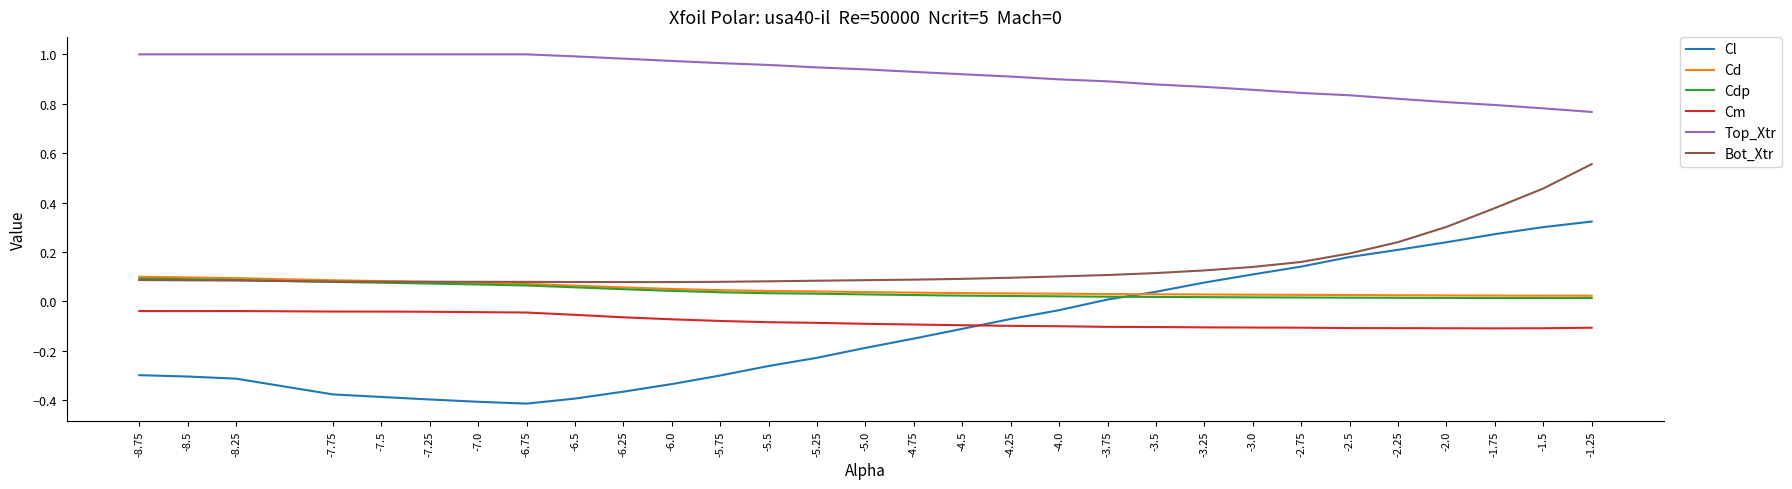

At how many categories does at least one series exceed 0?

30